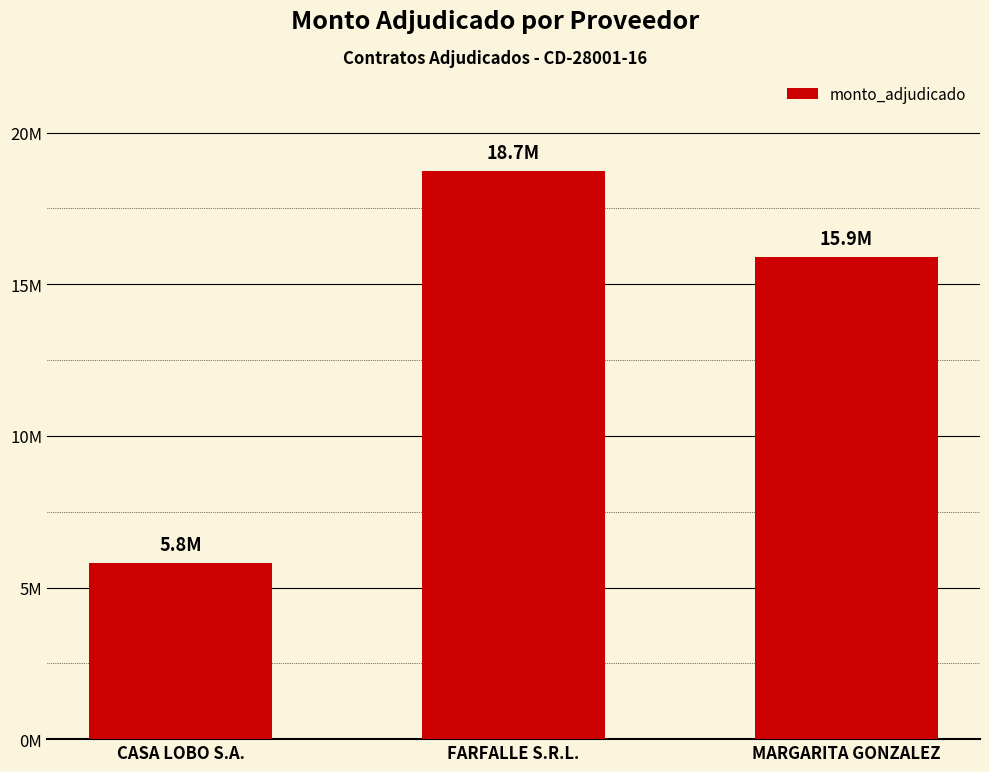

What is the average value?

13477400